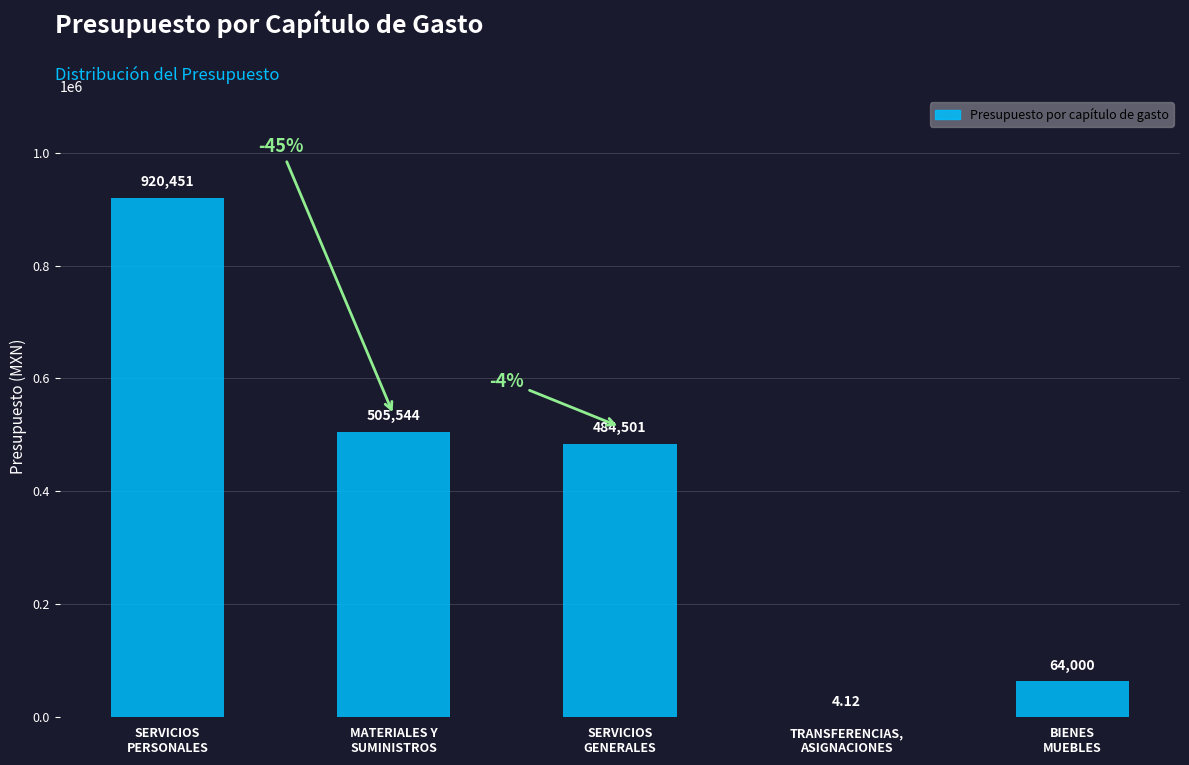

What is the difference between the values at BIENES
MUEBLES and SERVICIOS
GENERALES?

420501.0